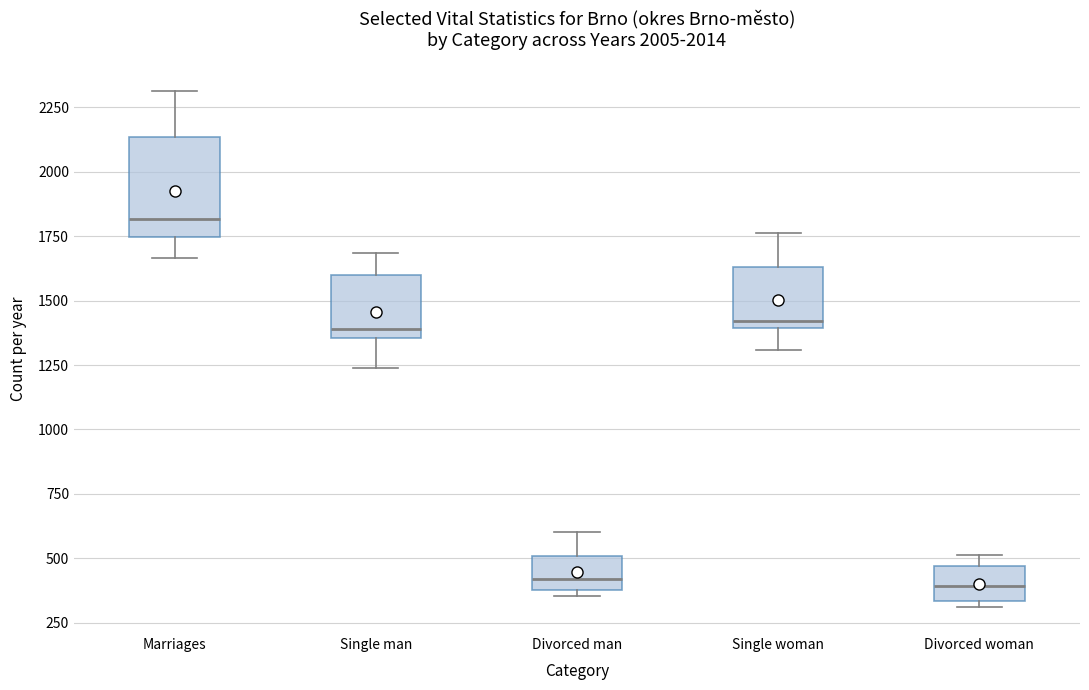

Reading left to right, read every box against the y-axis: the position of its median line, the range the box covers, and the ends of its whiskers. The values are not printed on the chart, so give them approximately, as read against the axis.

Marriages: median 1800, box 1750 to 2150, whiskers 1650 to 2300
Single man: median 1400, box 1350 to 1600, whiskers 1250 to 1700
Divorced man: median 400 (just above the box's lower edge), box 400 to 500, whiskers 350 to 600
Single woman: median 1400 (just above the box's lower edge), box 1400 to 1650, whiskers 1300 to 1750
Divorced woman: median 400, box 350 to 450, whiskers 300 to 500